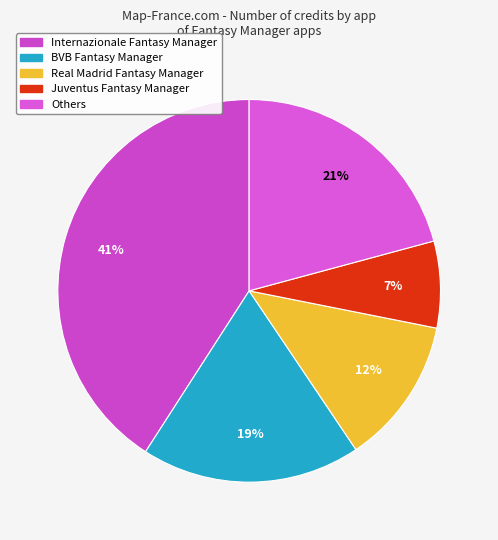

Count the number of slices in the pie.

5